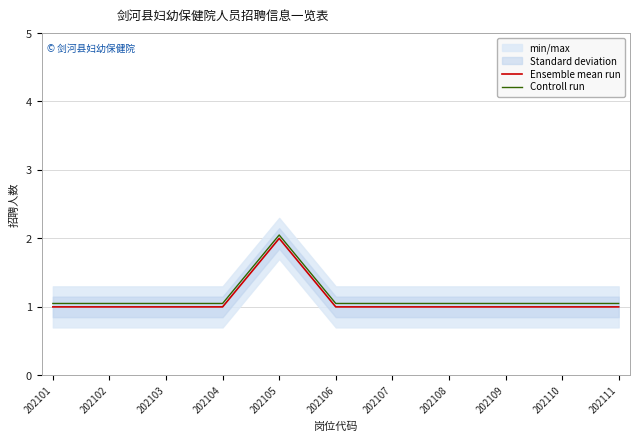

Between 202103 and 202107, which series saw the biggest shift?

Ensemble mean run